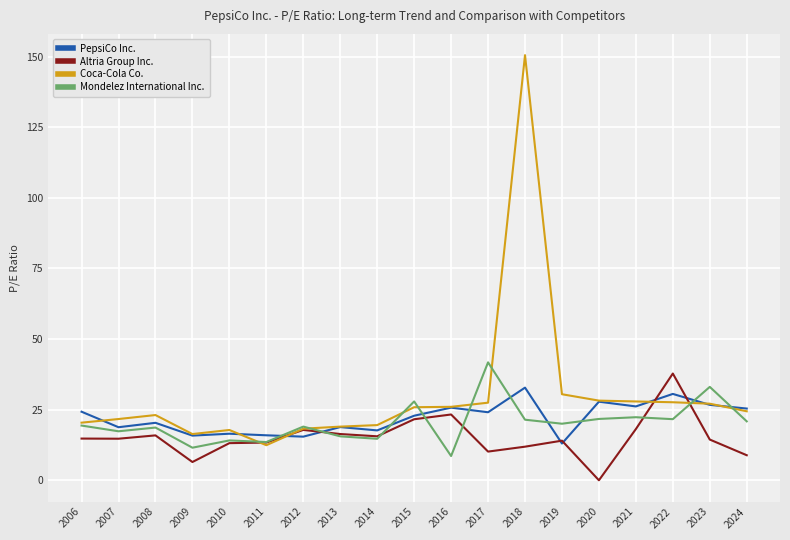

Which series has the largest range (max minus min)?

Coca-Cola Co.